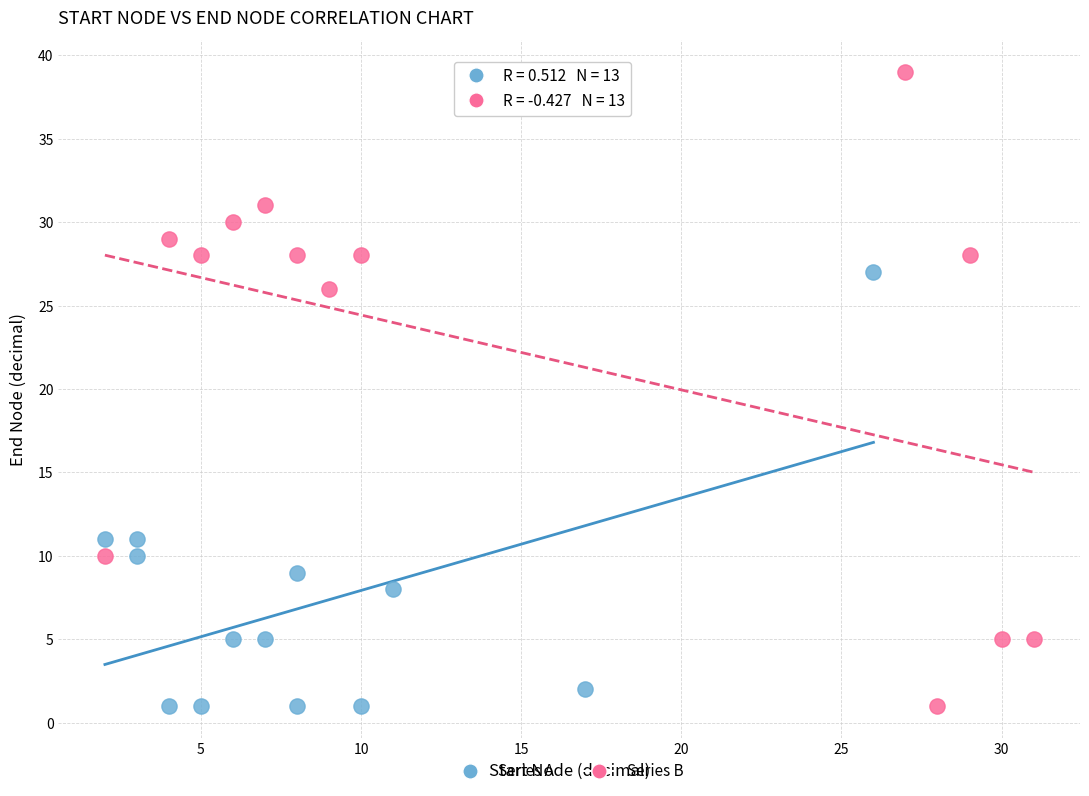

Which series has the largest Y range (max minus min)?

Series B